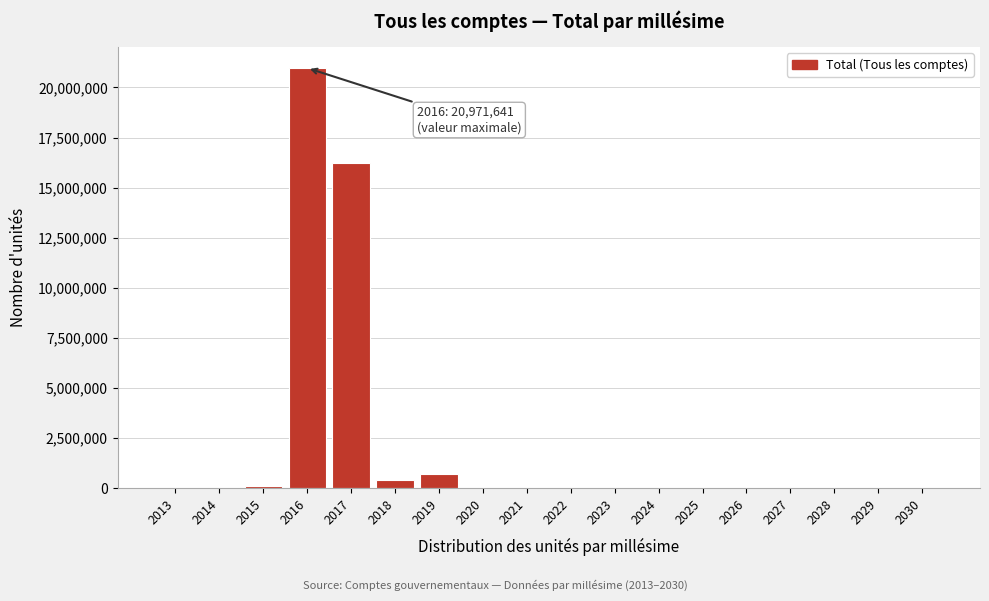

What is the maximum value shown in the chart?

20971641